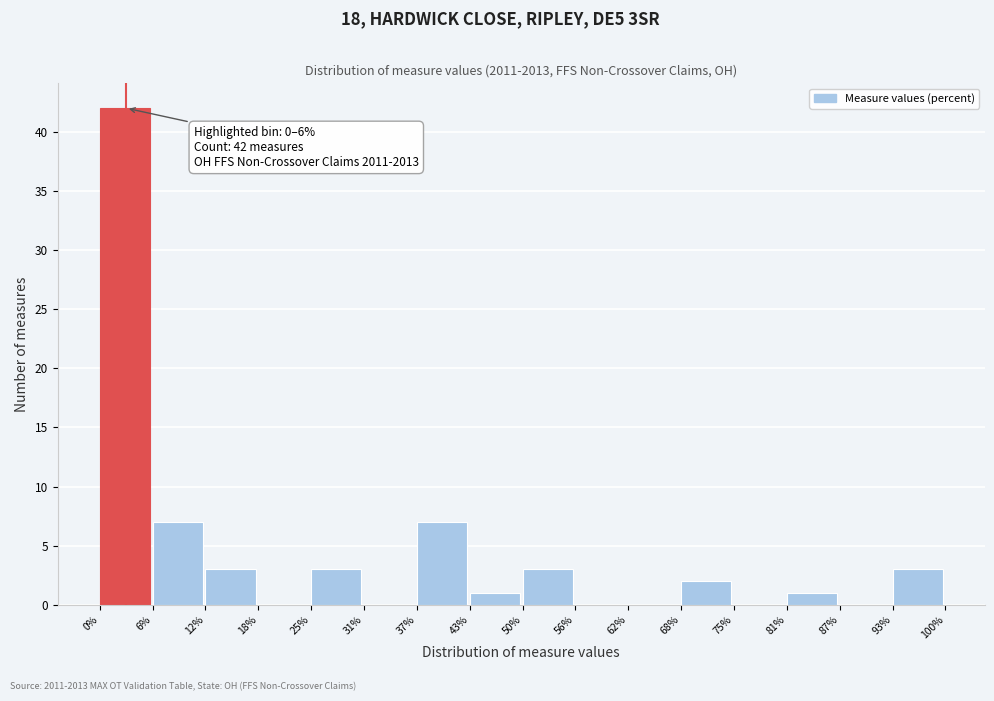

Which range on the x-axis has the tallest bar?

0% to 6%